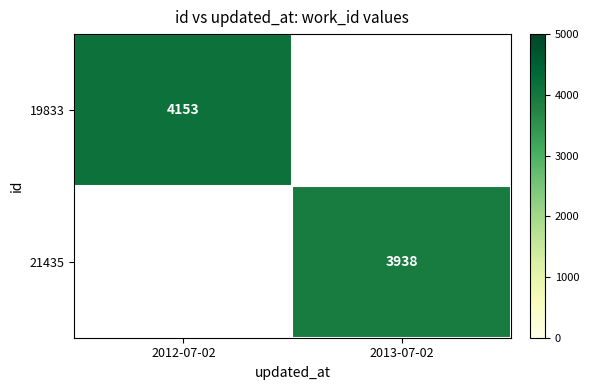

True or false: 21435 has a value of 5174 at 2013-07-02.

False